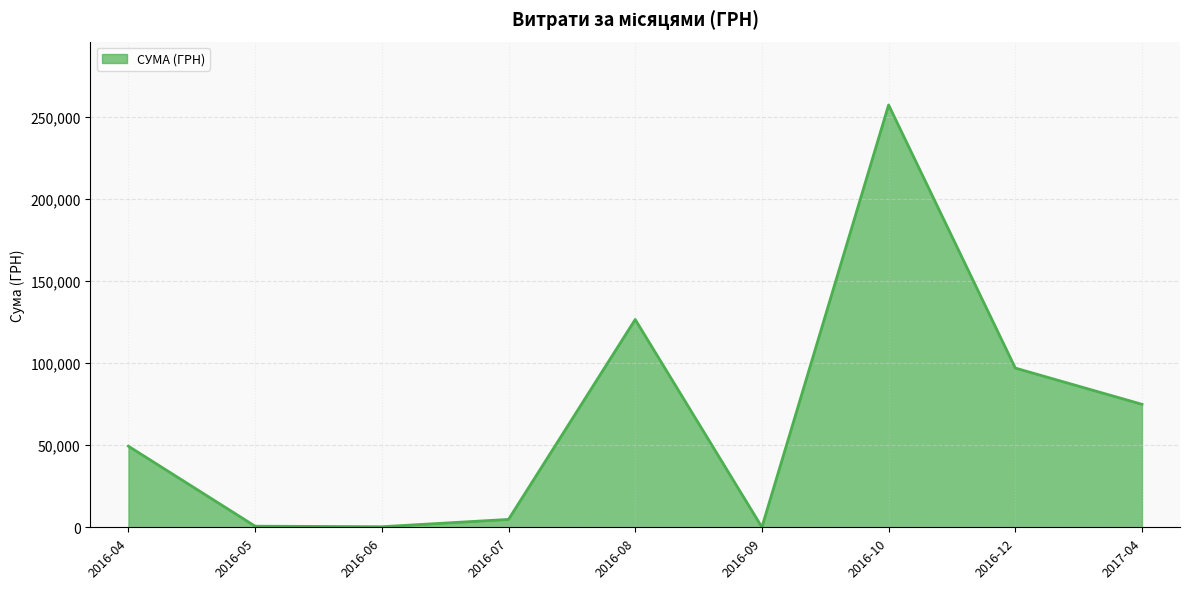

What is the greatest value displayed?

257087.8